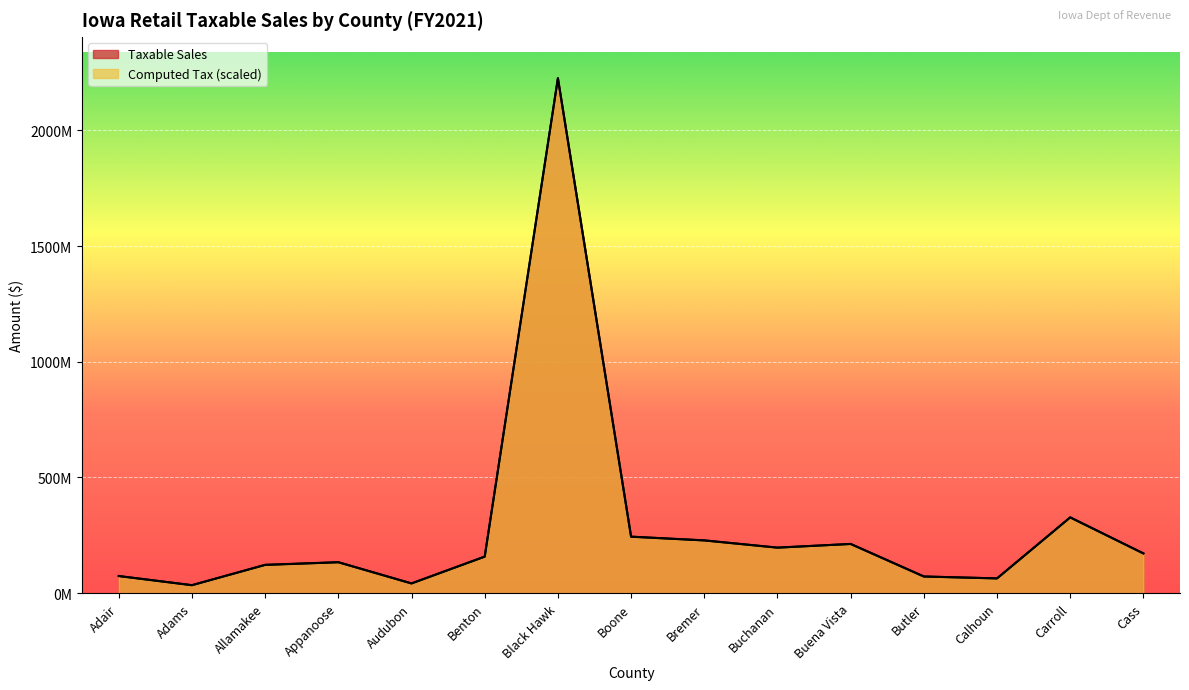

What is the sum of all Computed Tax values?

4307607850.8